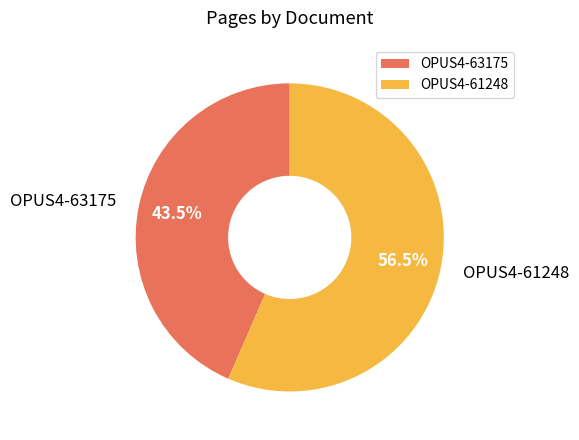

Is it true that OPUS4-61248 is 68% of the pie?

False